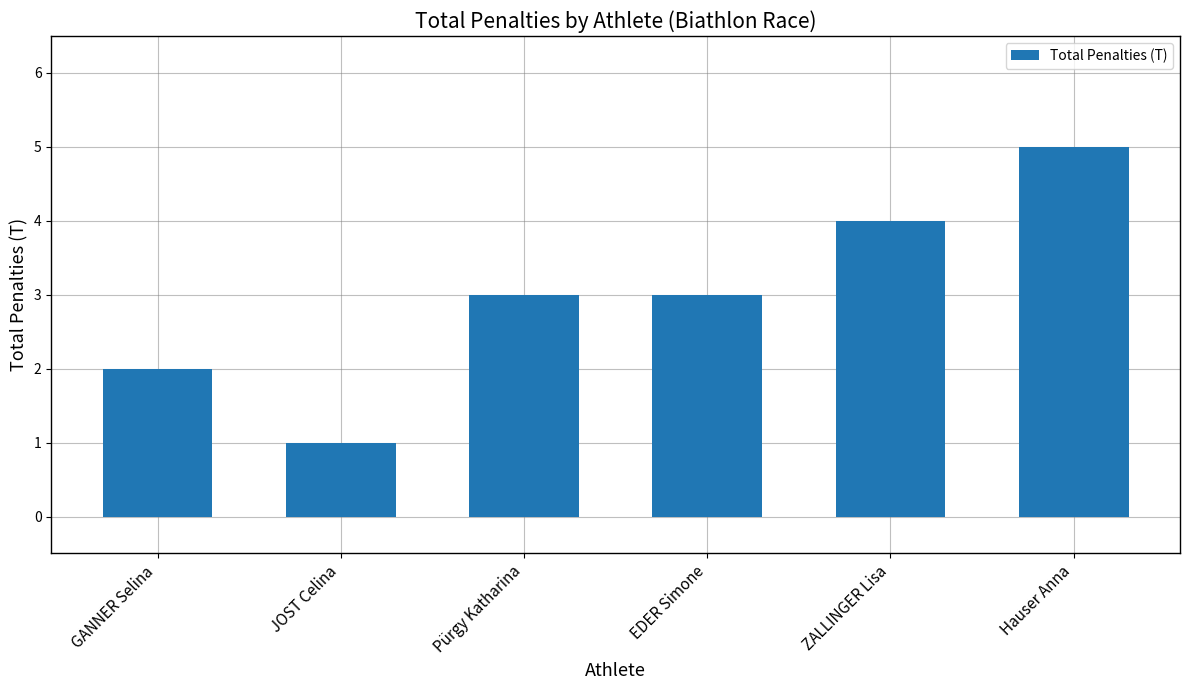

What is the label of the 2nd bar from the right?

ZALLINGER Lisa